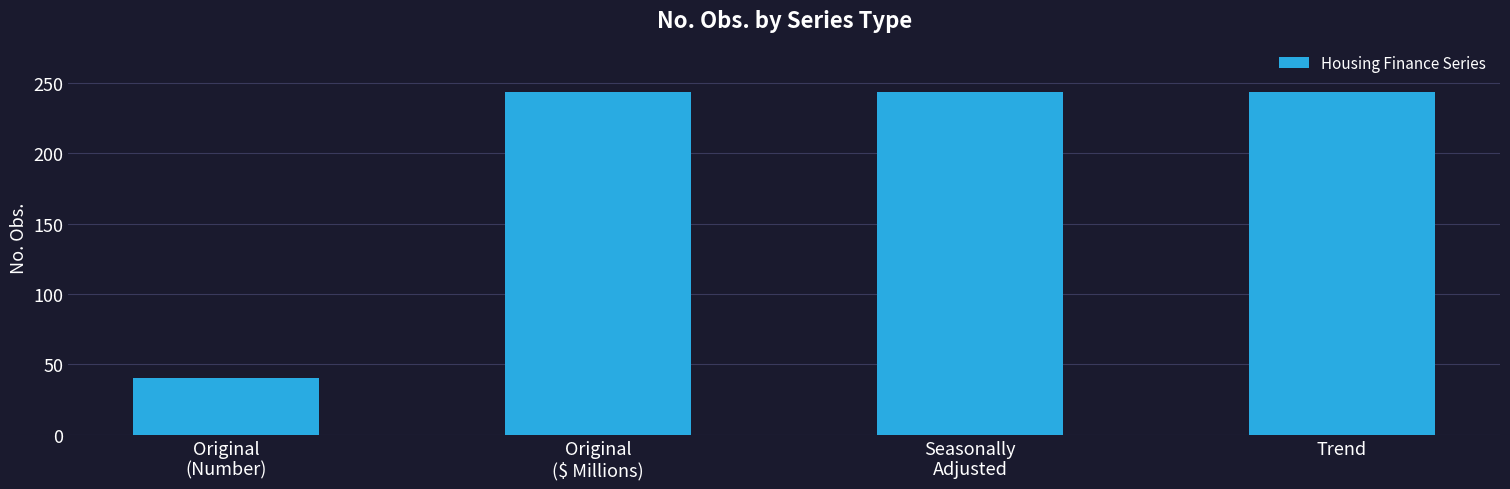

What is the value of the 3rd bar from the left?

244